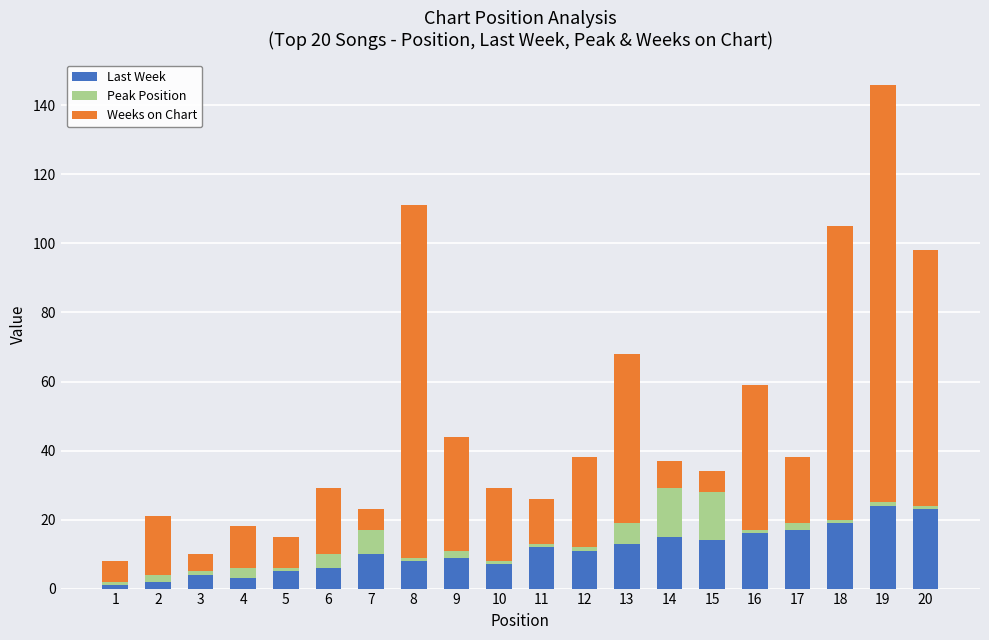

What is the sum of the Last Week values at 12 and 16?

27